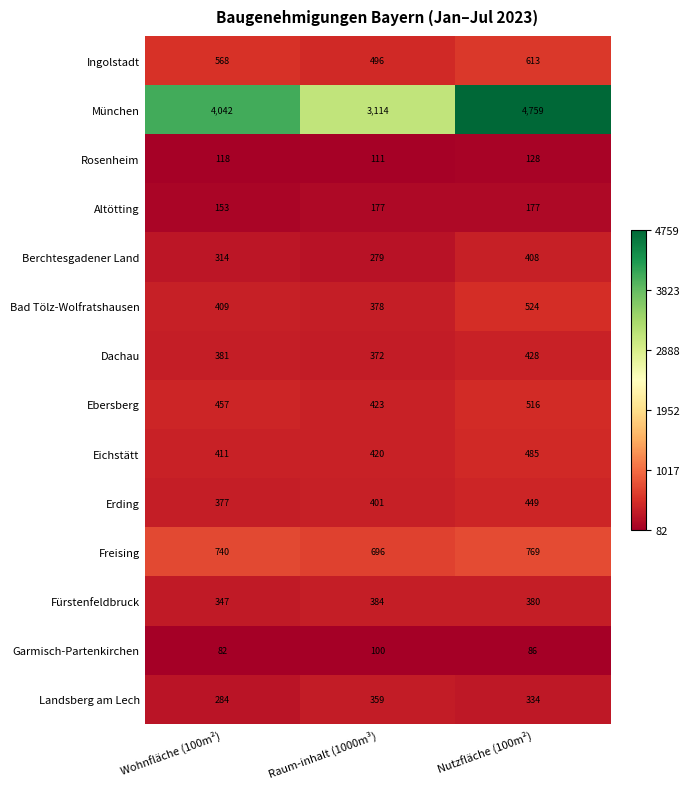

Is it true that Erding equals 667 at Wohnfläche (100m²)?

False